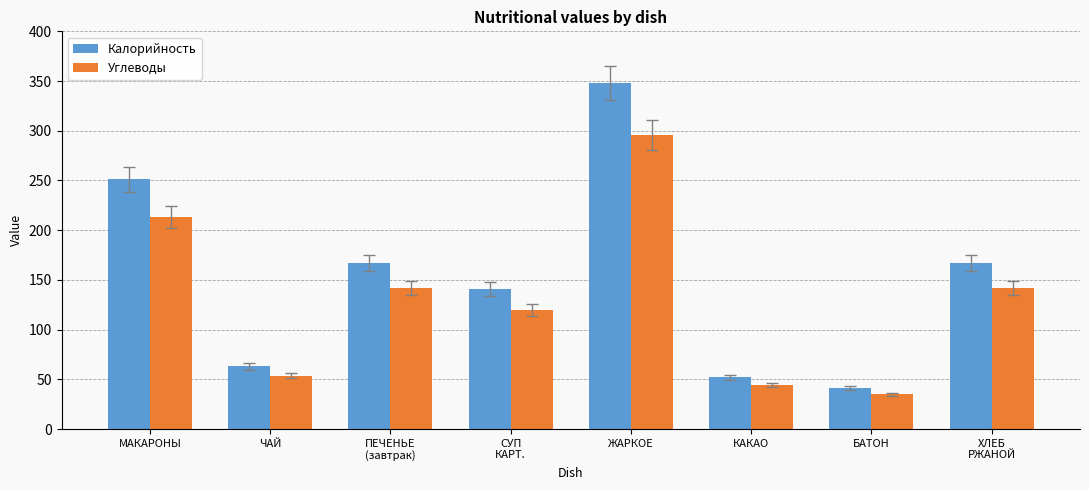

At which label does Калорийность reach its minimum?

БАТОН